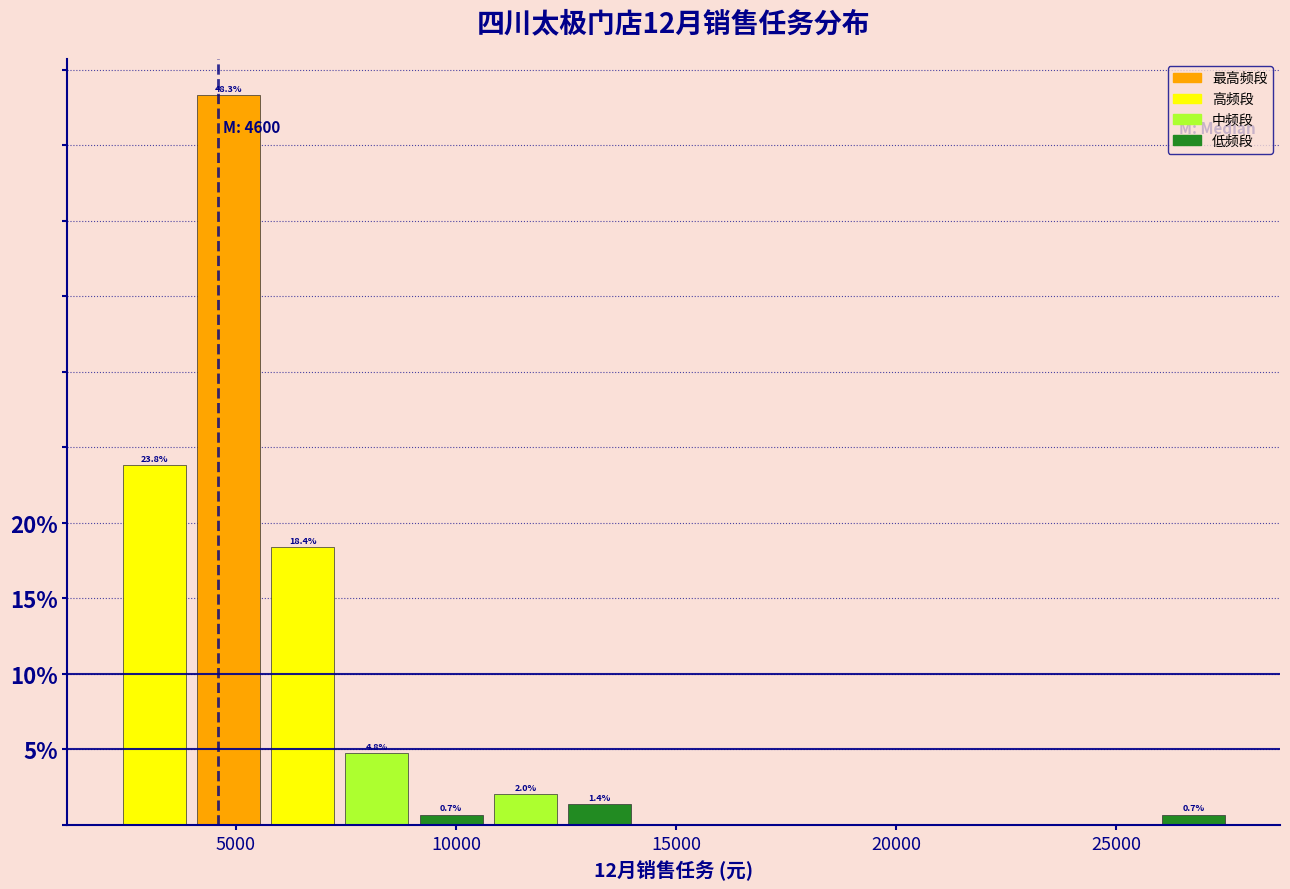

Read against the x-axis, roughly where is the centre of the tallest bar?

5000